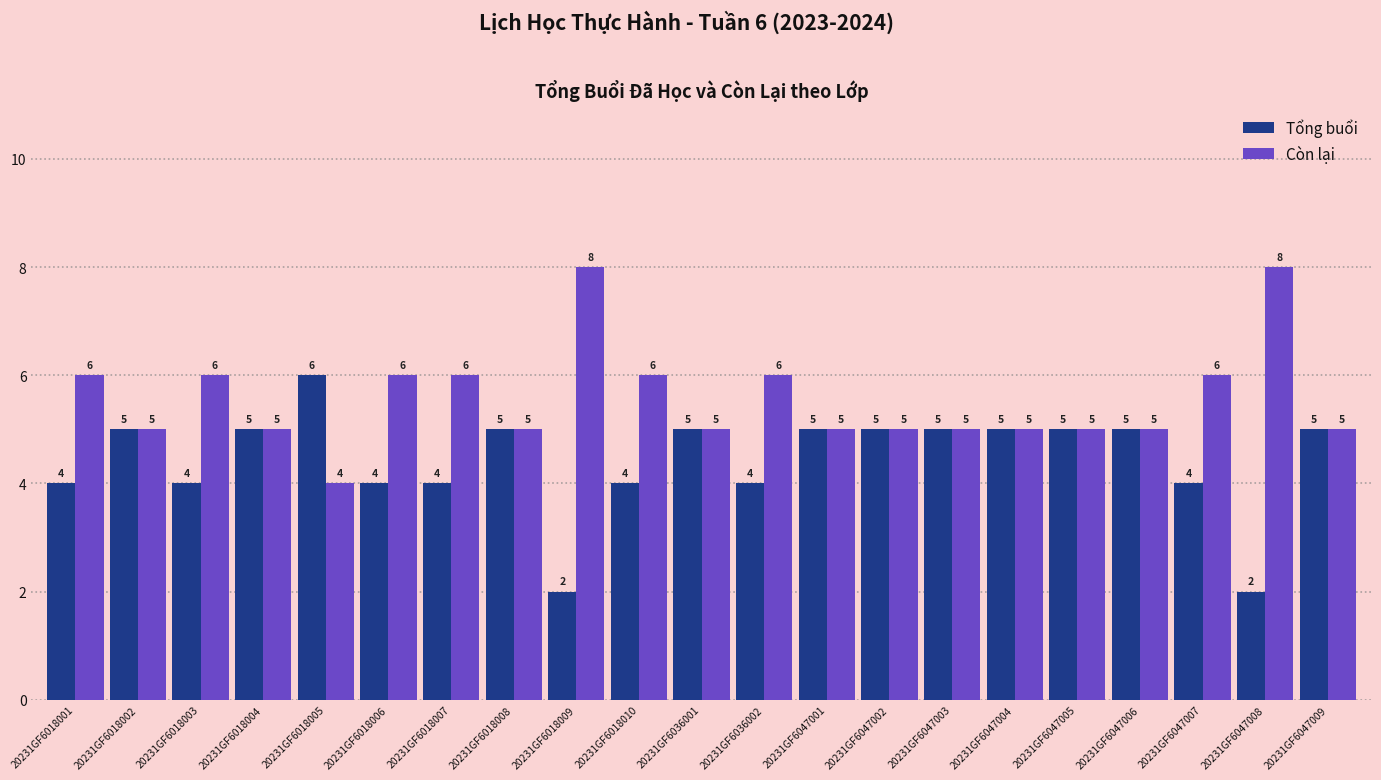

What is the minimum value for Còn lại?

4